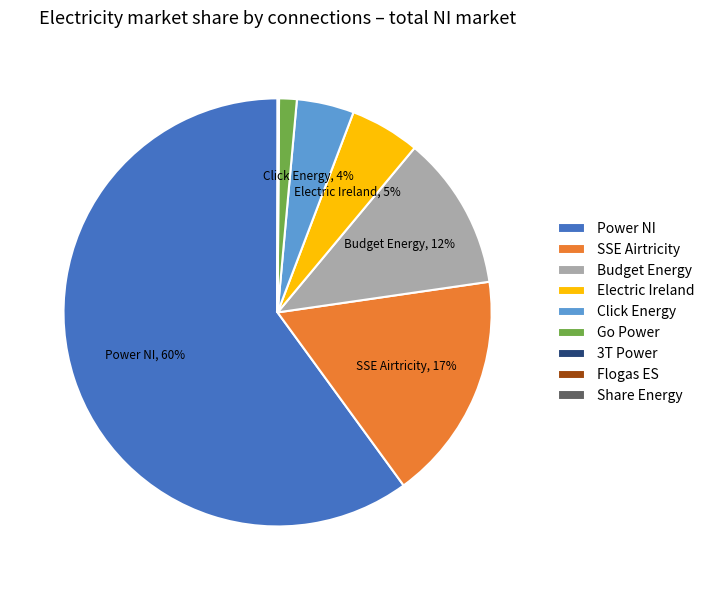

Is it true that Click Energy is 17% of the pie?

False